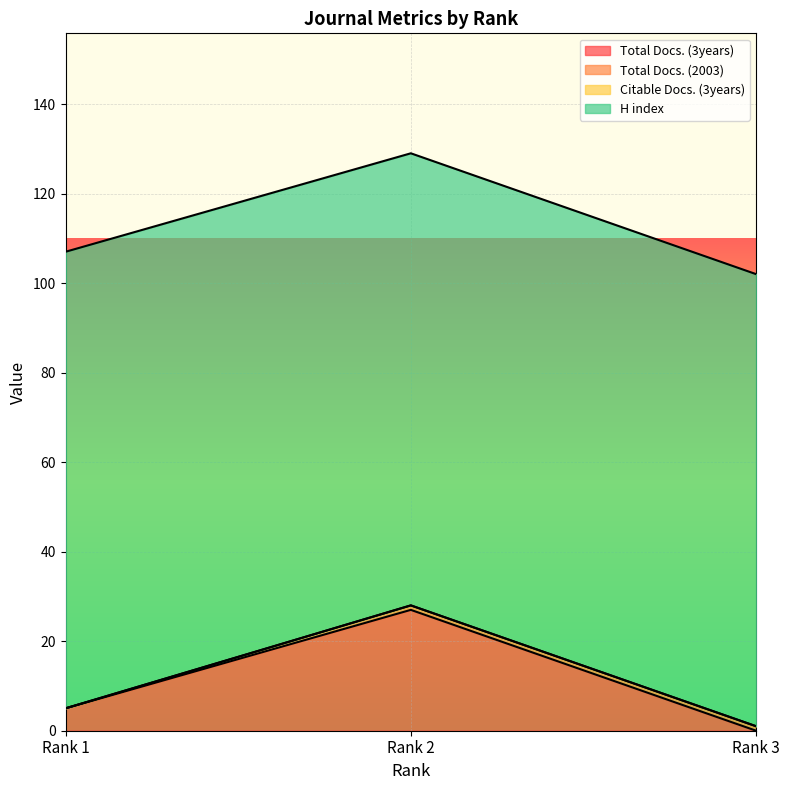

Between Rank 1 and Rank 3, which is larger?

Rank 1